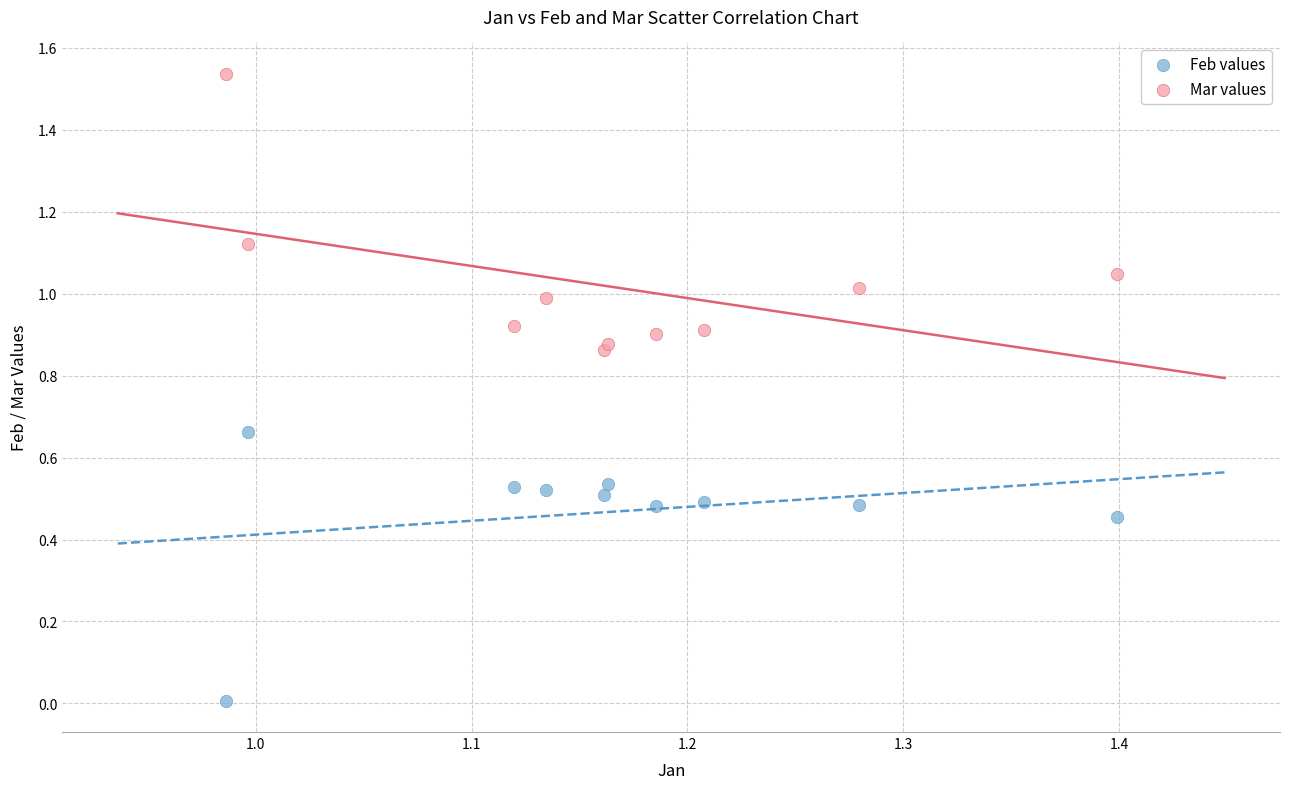

What are all the series names shown in the legend?

Feb values, Mar values